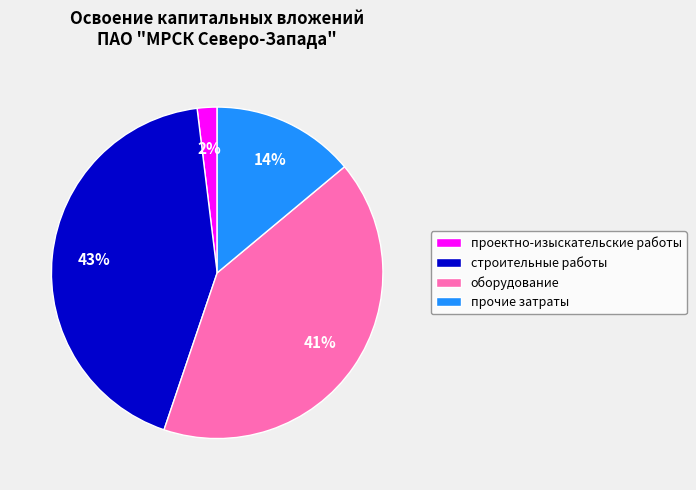

Which slice is the largest?

строительные работы